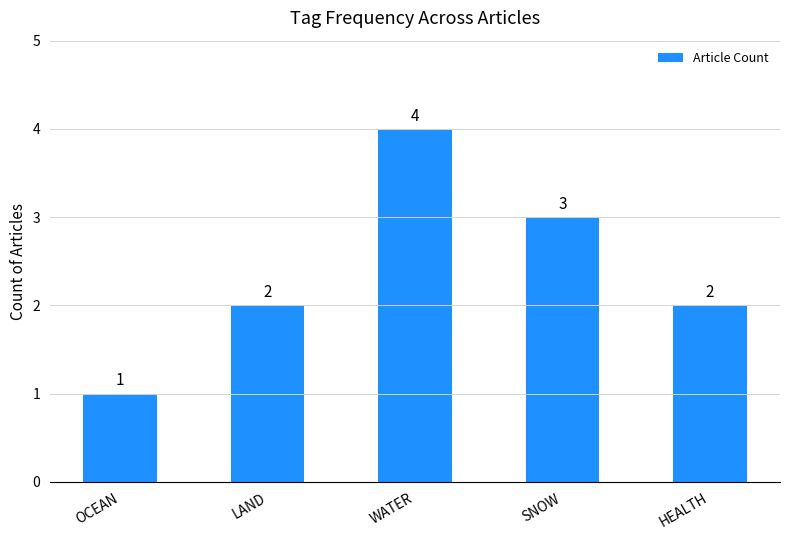

Are the bars grouped side by side (vs. stacked)?

No